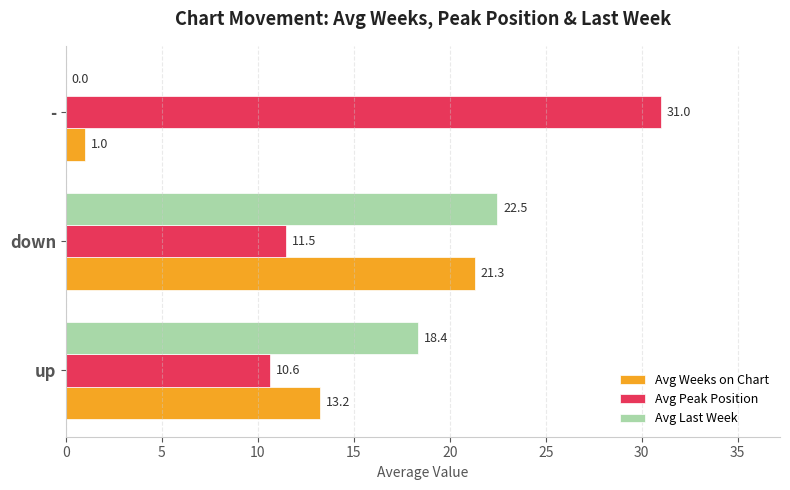

True or false: Avg Peak Position has a value of 16.7 at up.

False